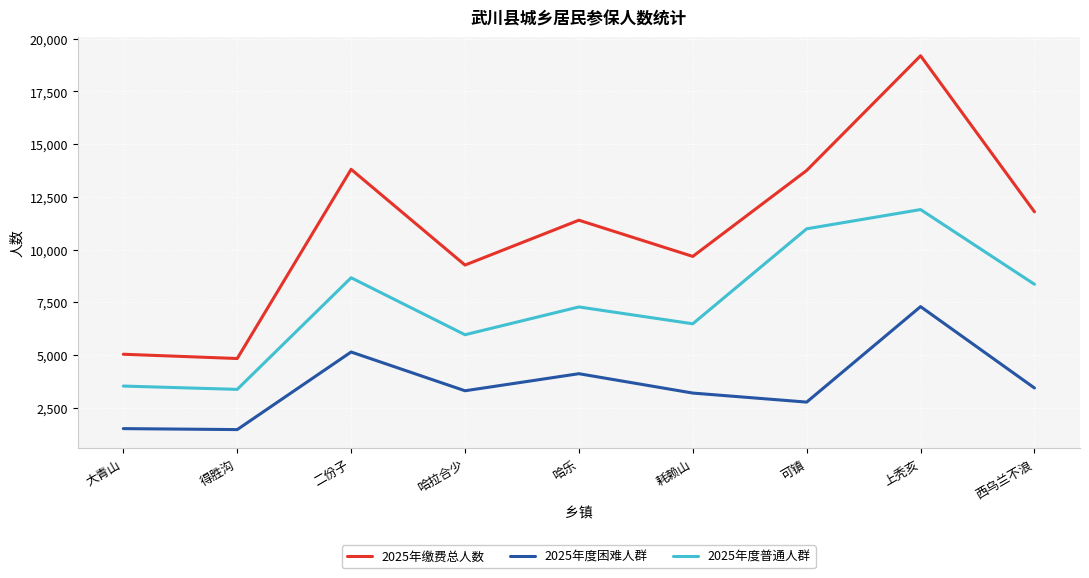

What is the average value of the 2025年度困难人群 series?

3580